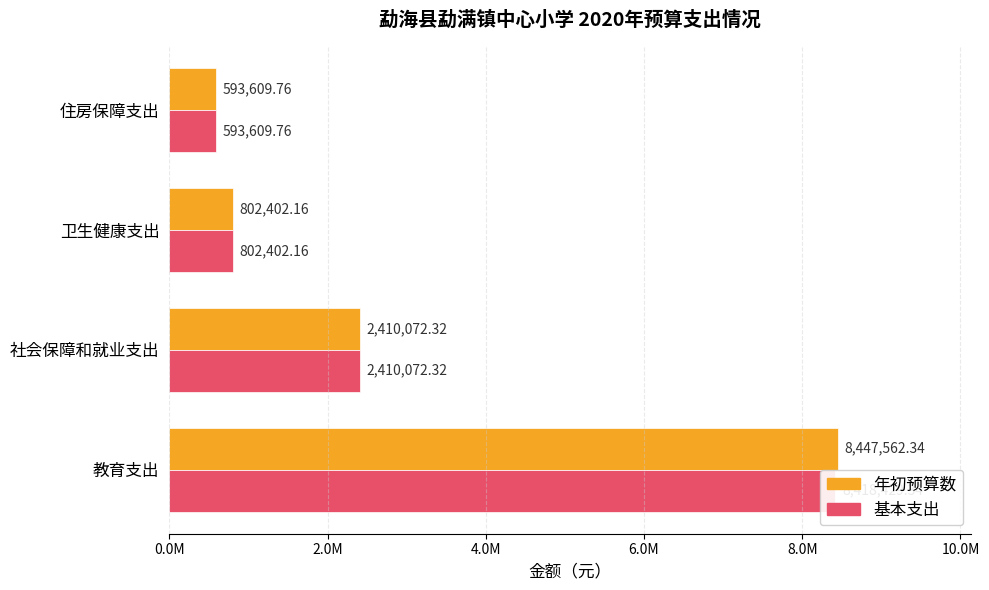

How many data points in 年初预算数 are less than 2410072?

2